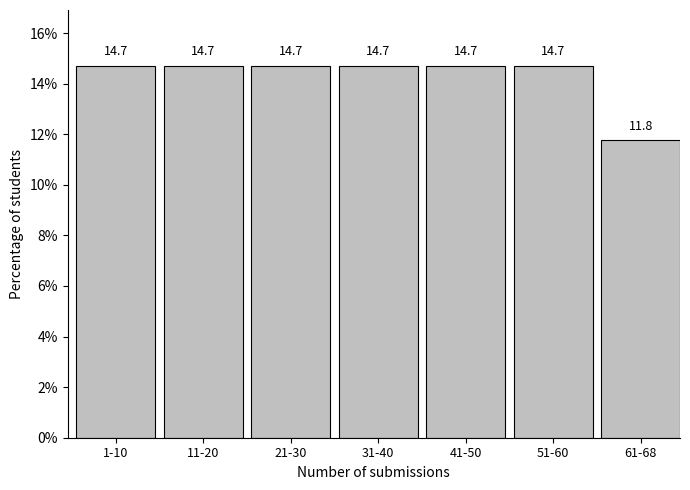

Reading left to right, list all the values displayed in this chart.

14.7	14.7	14.7	14.7	14.7	14.7	11.8